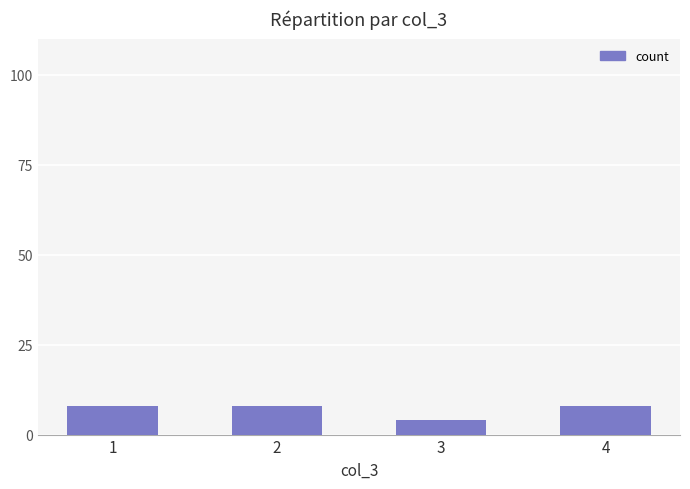

Approximately how many times larger is the value at 2 compared to 1?

1.0